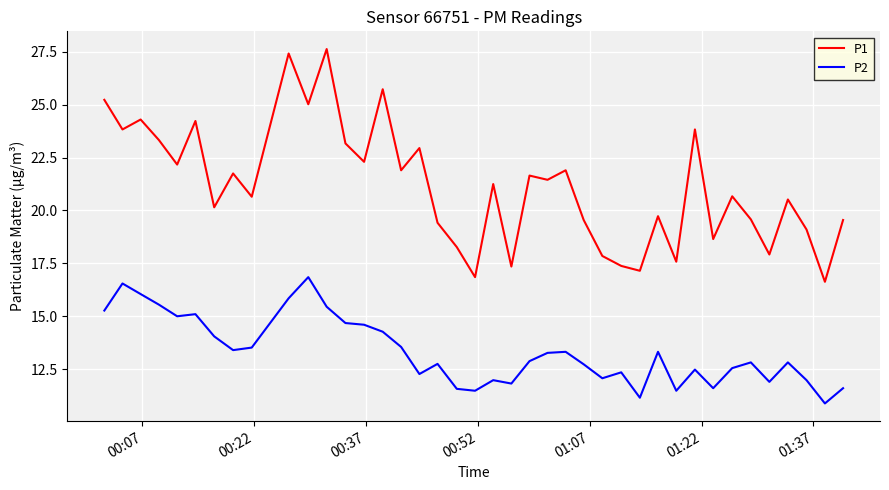

True or false: P2 and P1 cross at least once.

False